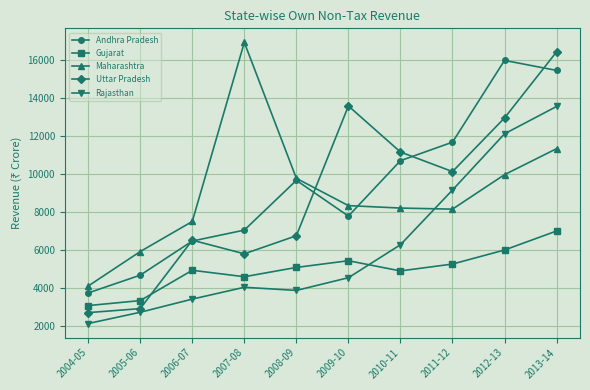

True or false: Maharashtra and Andhra Pradesh intersect in this chart.

True